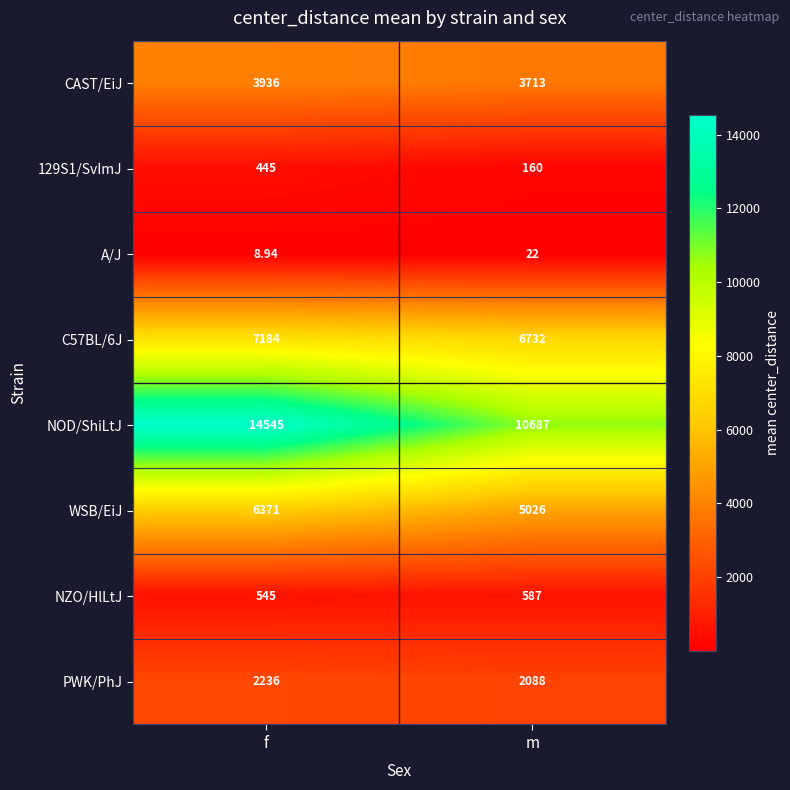

Which category has the lowest value across all series?

f